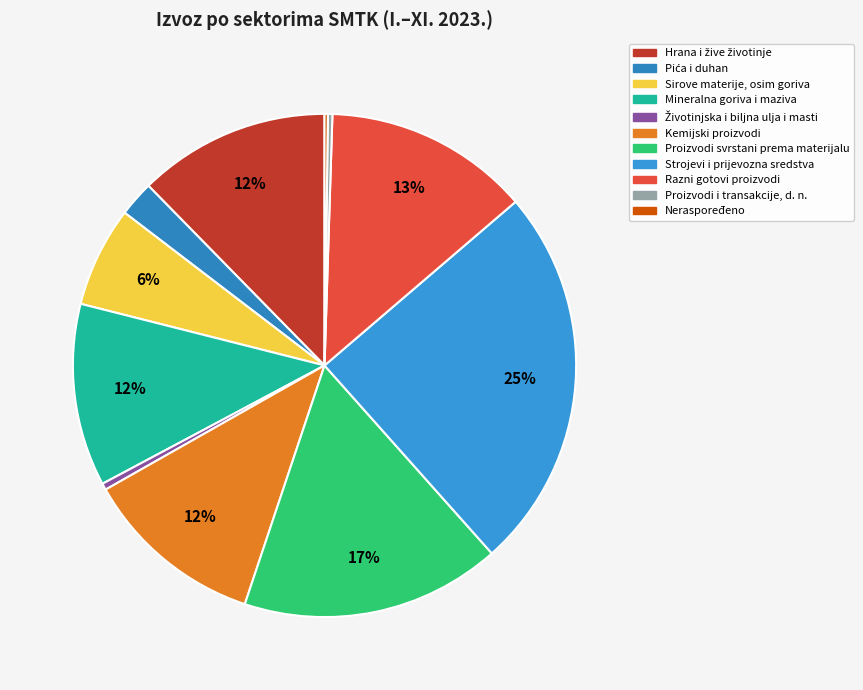

To the nearest percent, what portion does Kemijski proizvodi represent?

12%